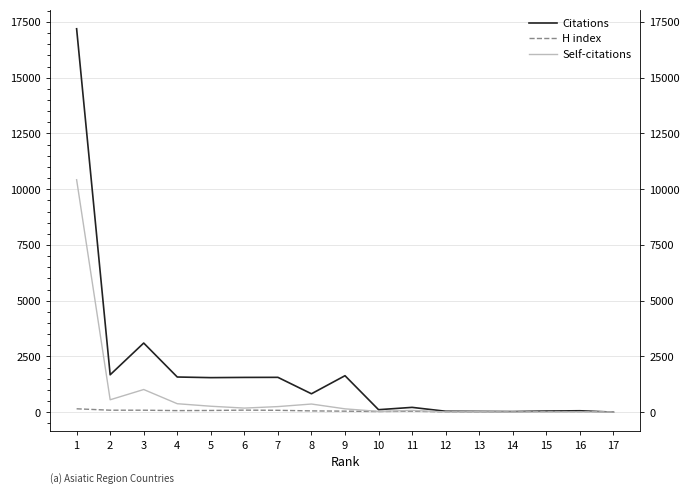

What is the spread (max minus min) of values at 17?

17